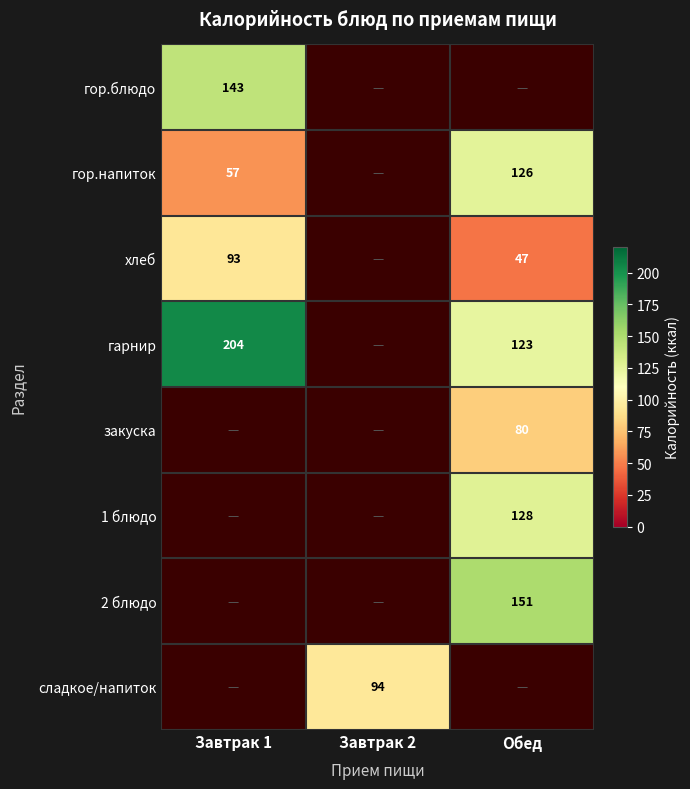

The гор.напиток series shows 65 at Обед. True or false?

False